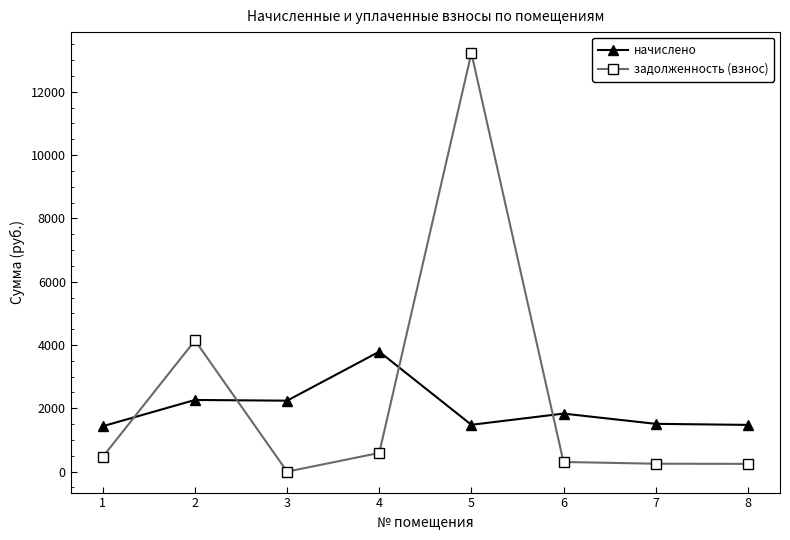

How many distinct data groups are displayed?

2